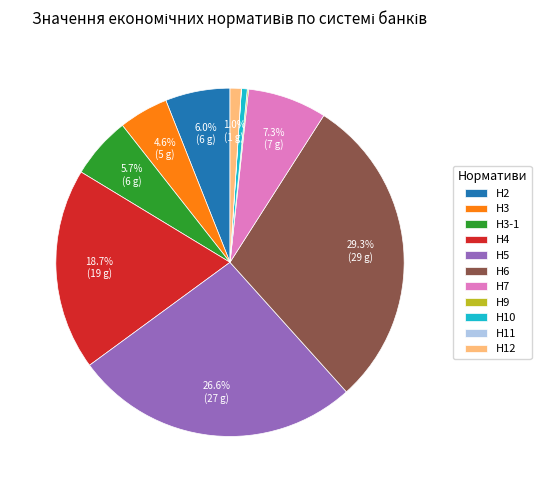

To the nearest percent, what is the difference between the largest and smallest slice percentages?

29%